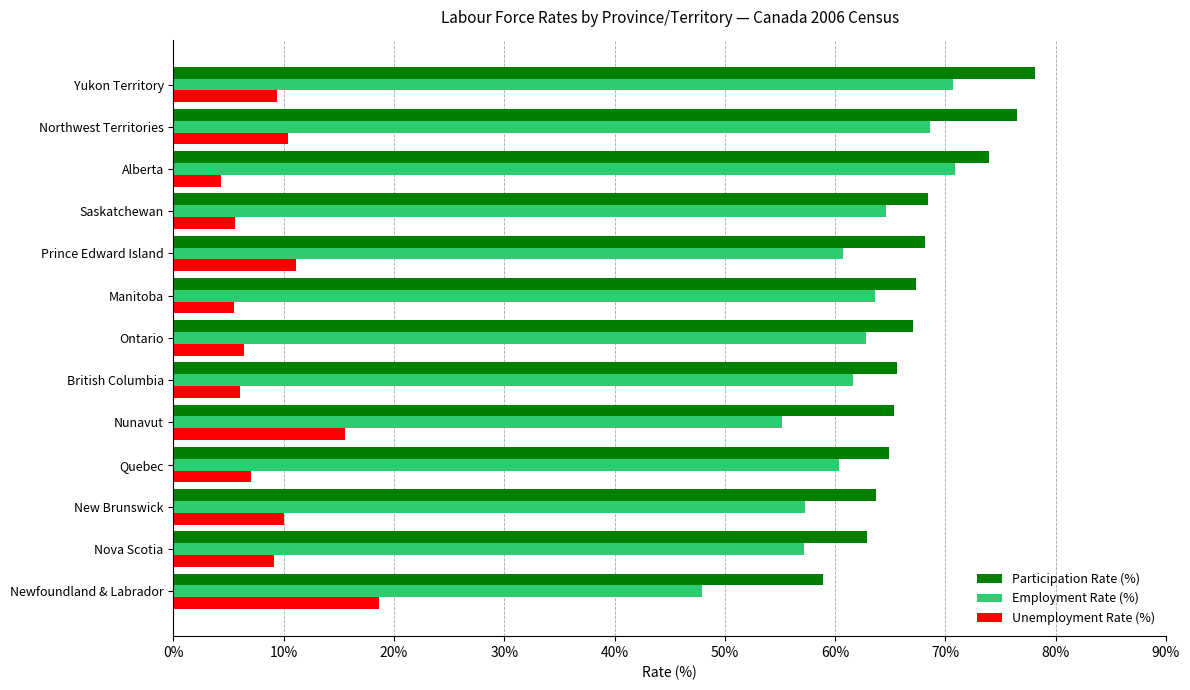

How many series are shown in this chart?

3